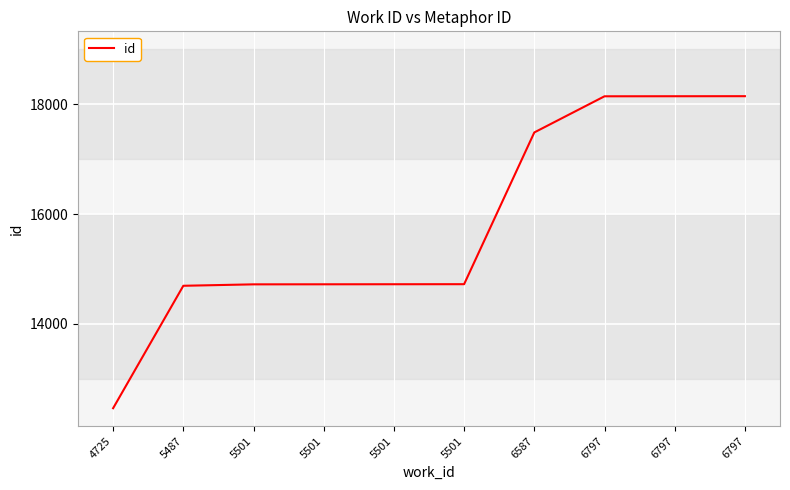

How many values are below 14723?

5